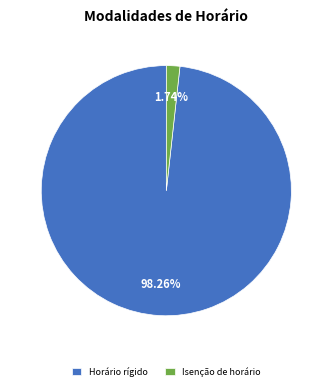

Rank the categories by value from lowest to highest.

Isenção de horário, Horário rígido